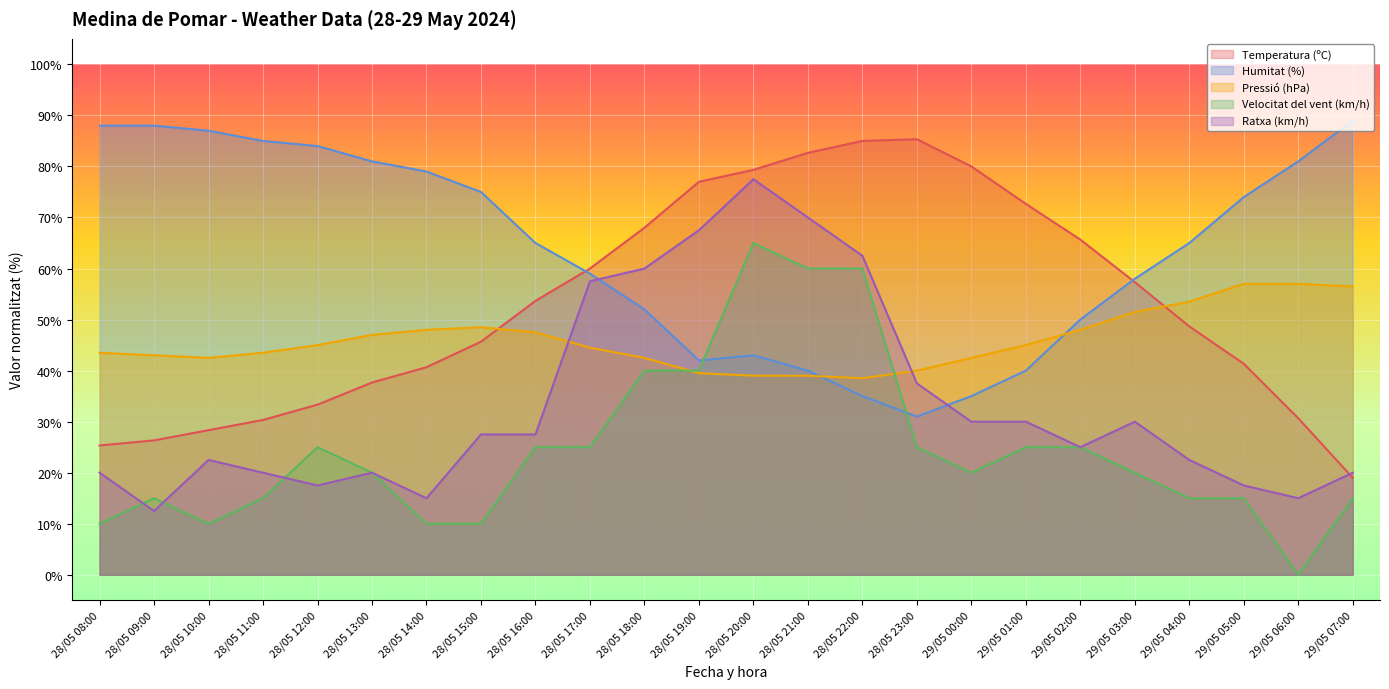

The value of Pressió (hPa) at 29/05 00:00 is 42.5. True or false?

True